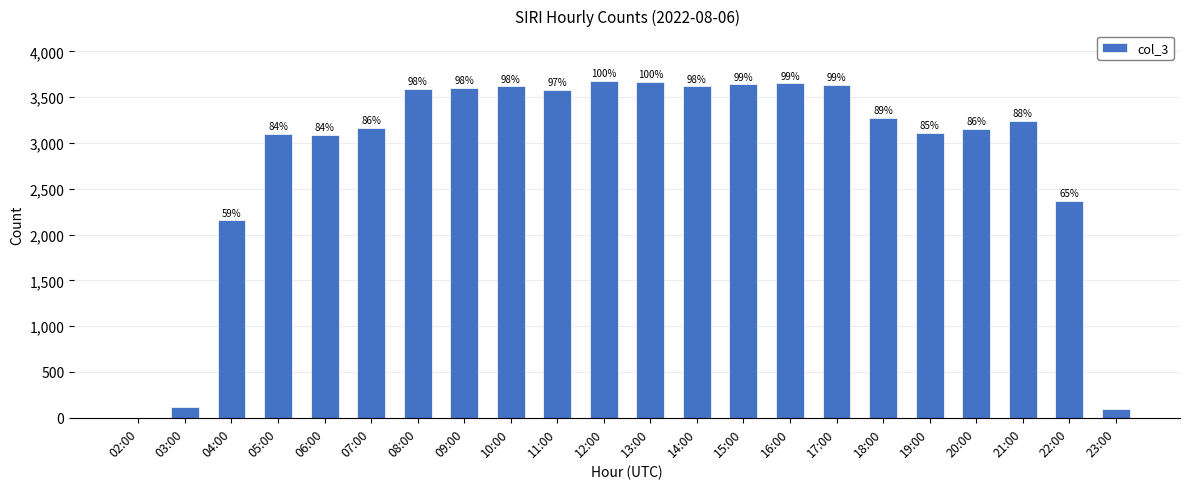

Which category has the highest value across all series?

12:00